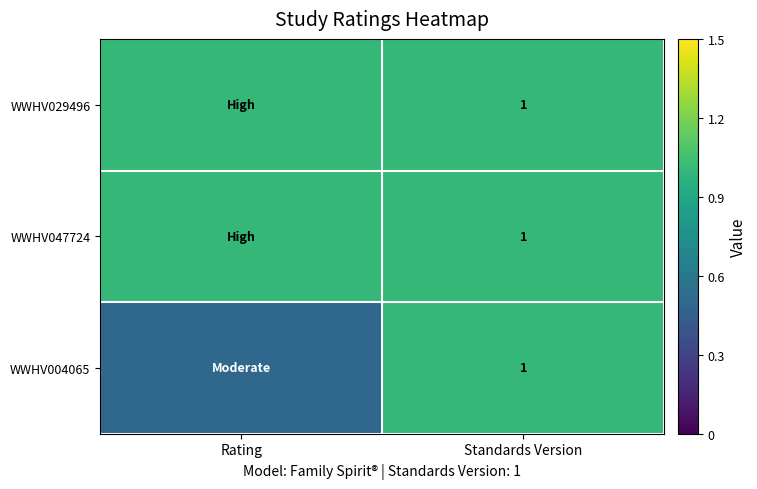

True or false: WWHV004065 has a value of 0.4 at Standards Version.

False